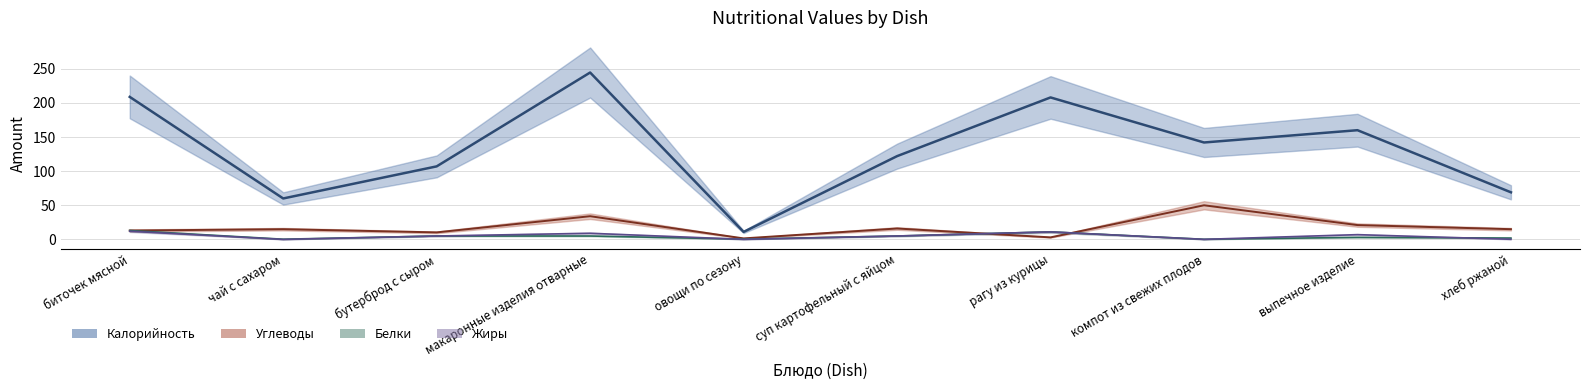

True or false: Белки and Калорийность cross at least once.

False